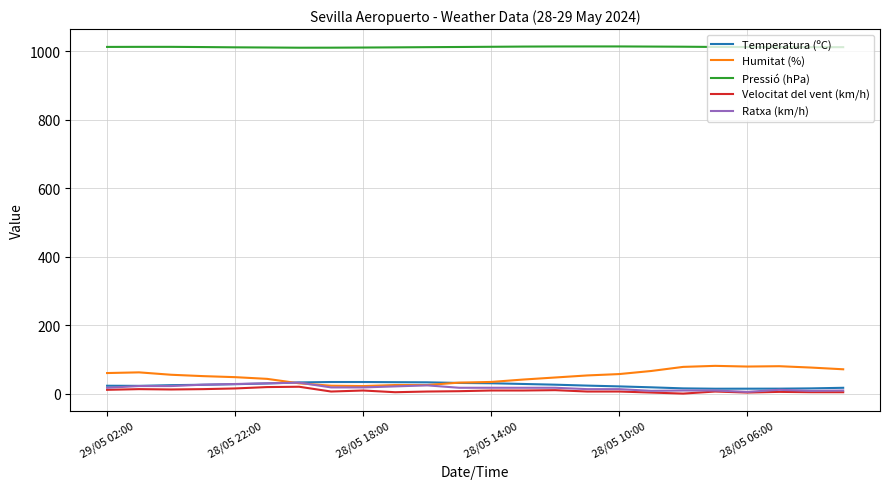

True or false: Humitat (%) and Velocitat del vent (km/h) intersect in this chart.

False